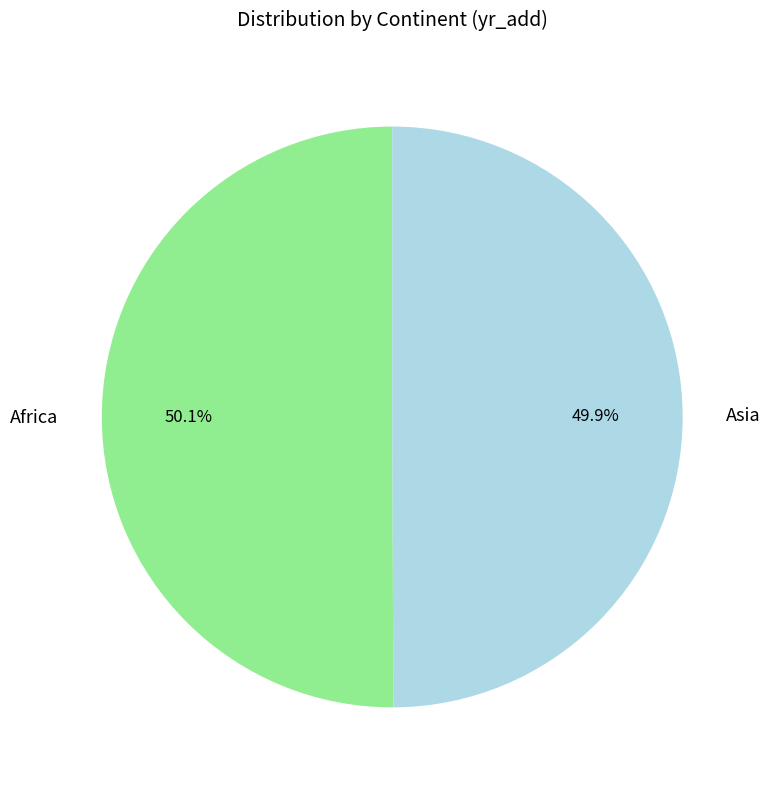

Count the number of slices in the pie.

2